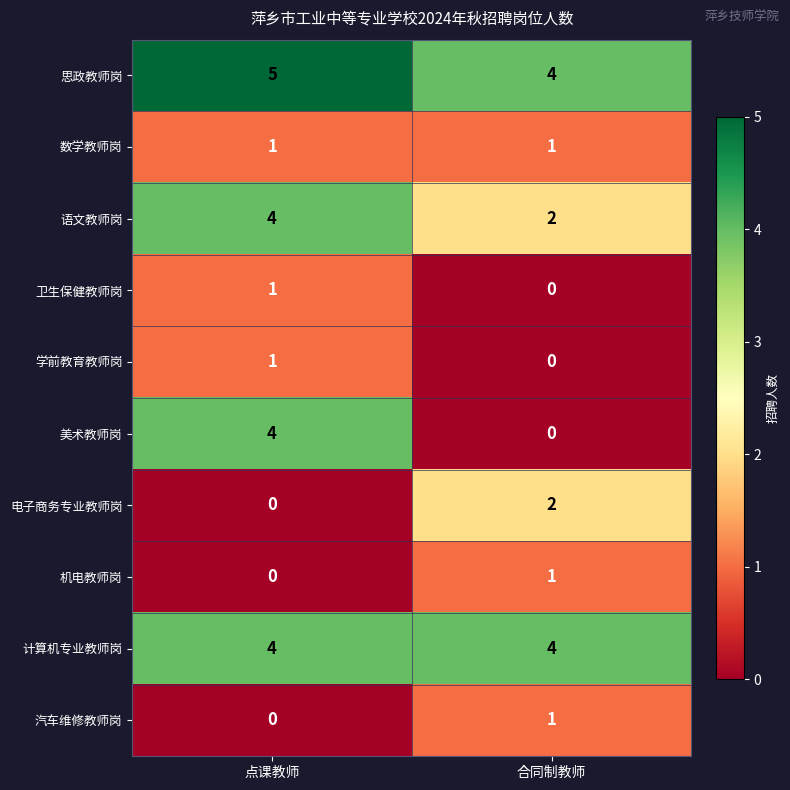

At which category is the sum across all series the highest?

点课教师